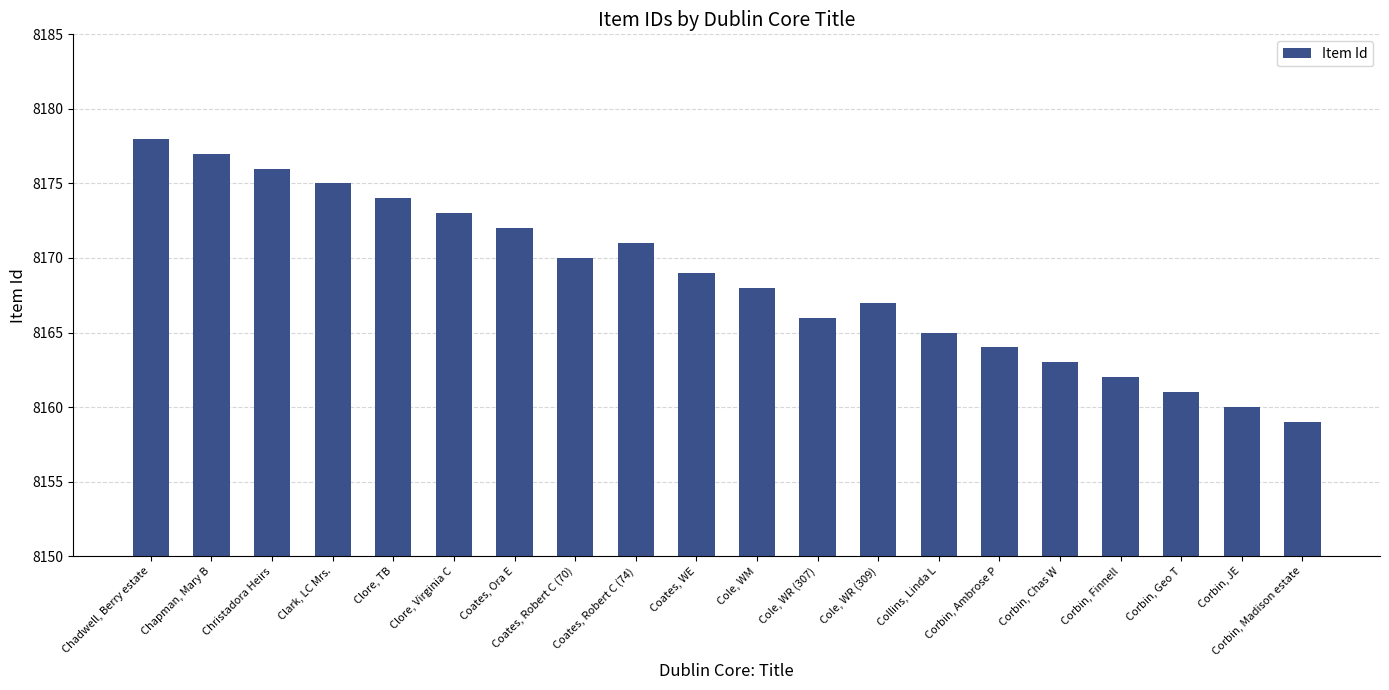

At which category does the chart reach its minimum across all series?

Corbin, Madison estate